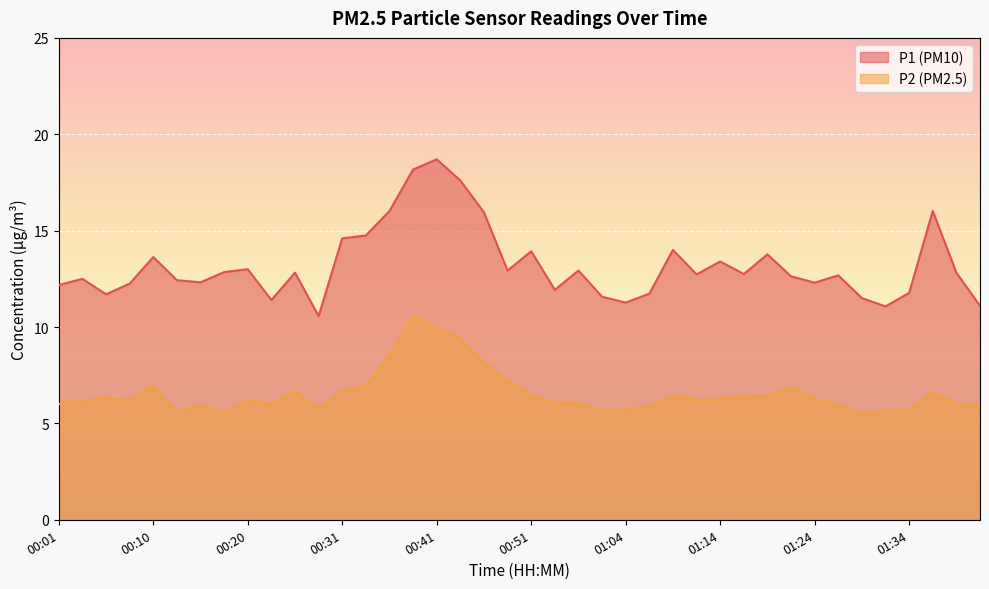

True or false: P2 and P1 cross at least once.

False